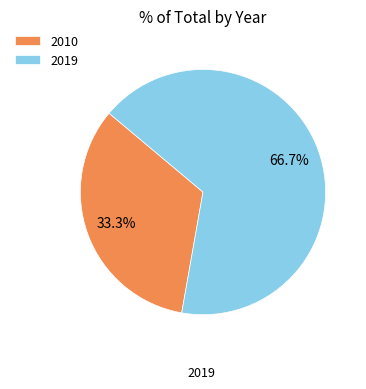

True or false: 2010 accounts for 22% of the total.

False